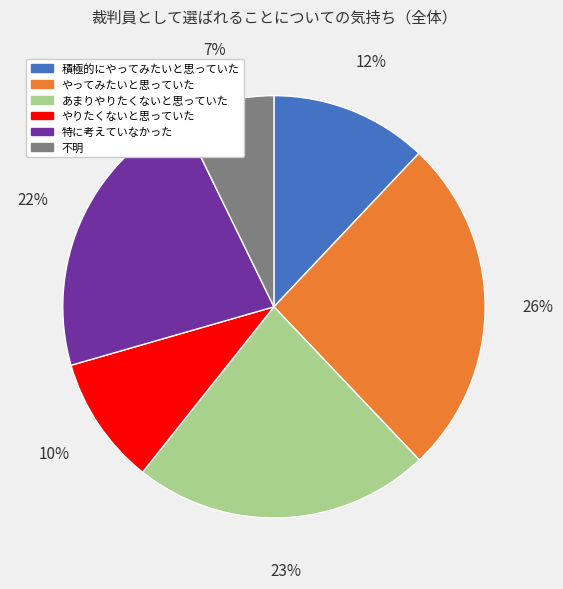

To the nearest percent, what is the combined percentage of 不明 and やりたくないと思っていた?

17%